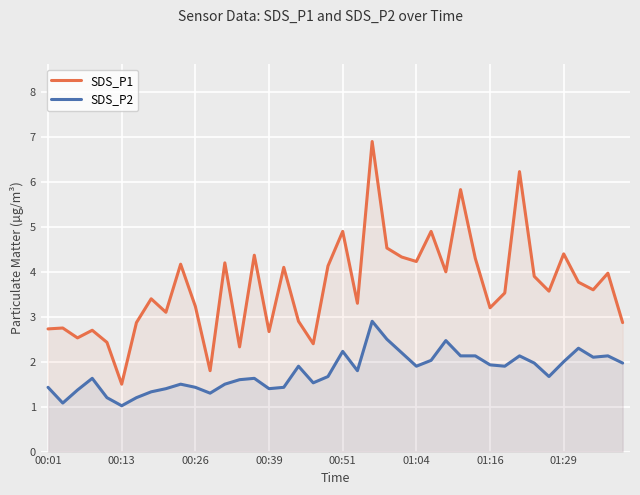

Rank the series at 01:16 from highest to lowest value.

SDS_P1, SDS_P2